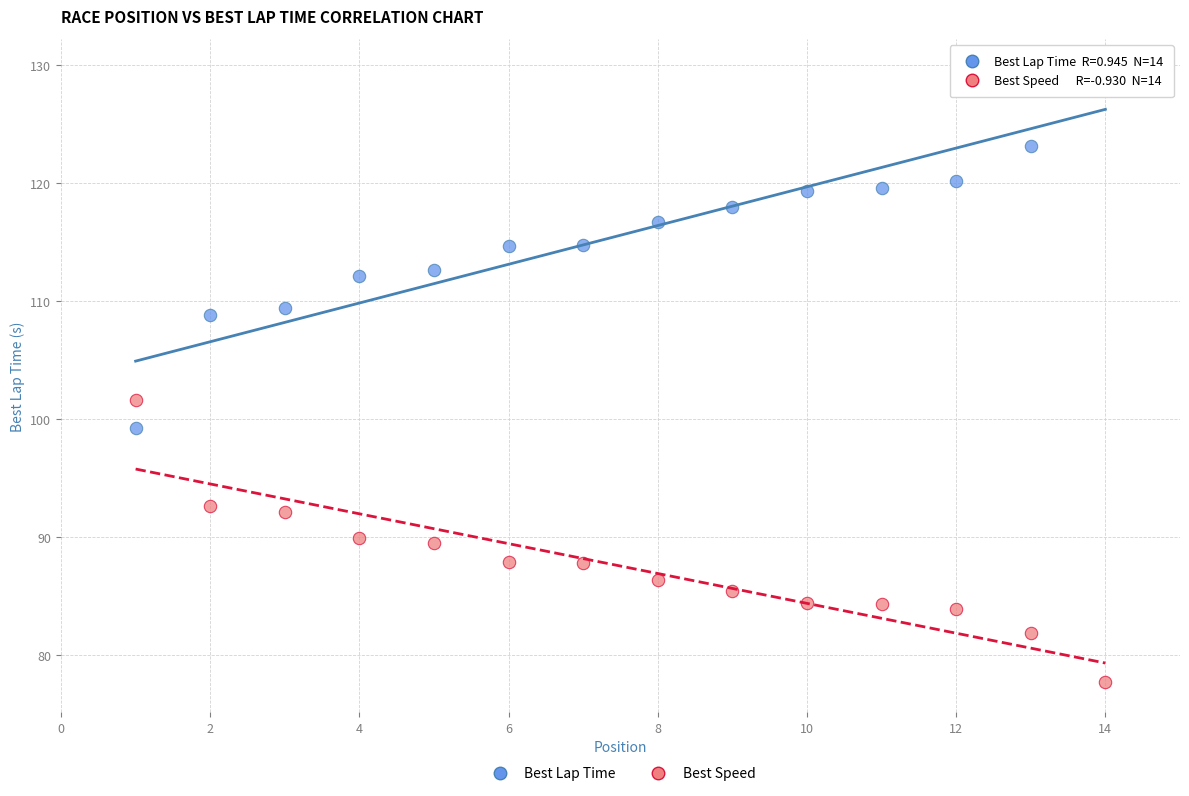

Across all series, what Y value is closest to 103?

101.6